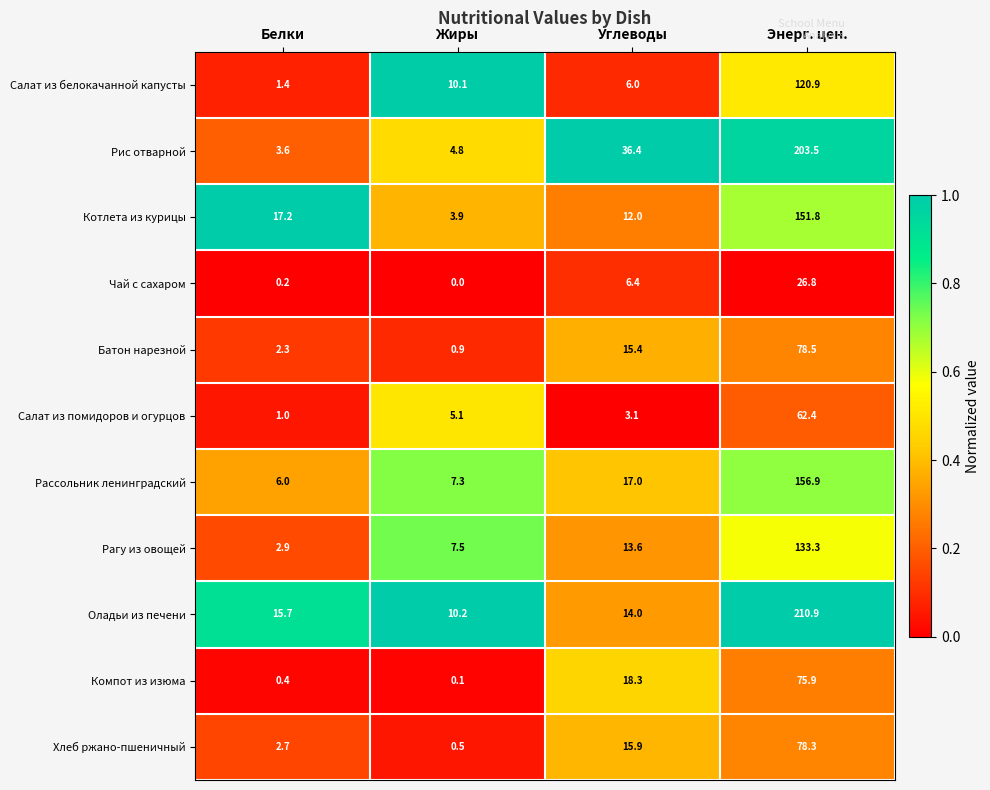

What is the total value across all series at Жиры?

50.4